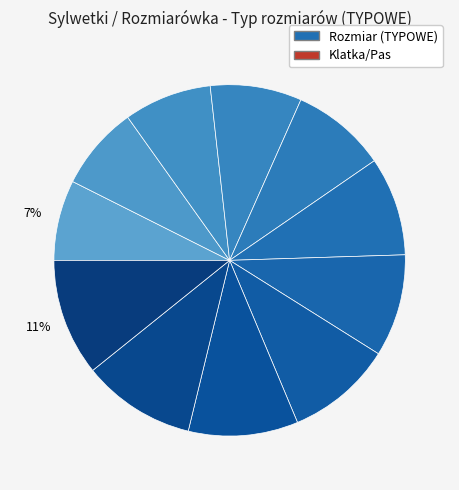

Count the number of slices in the pie.

11